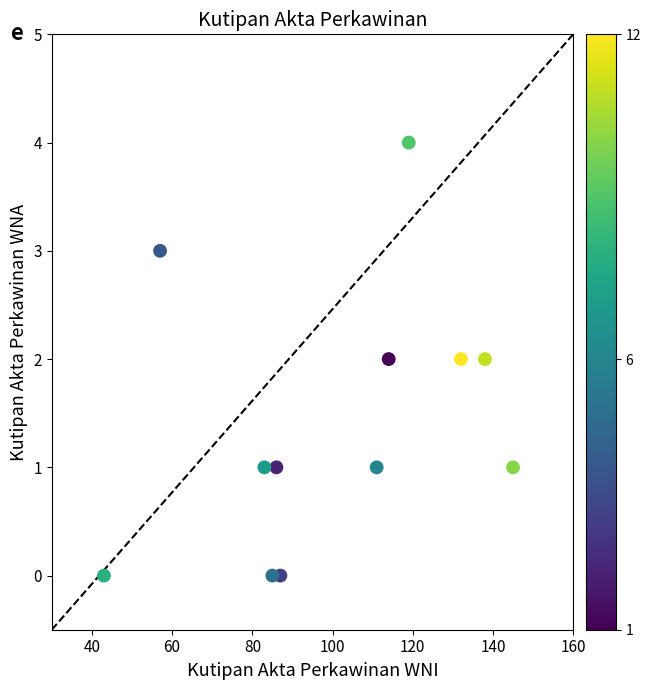

What is the range of X values (max minus min)?

102